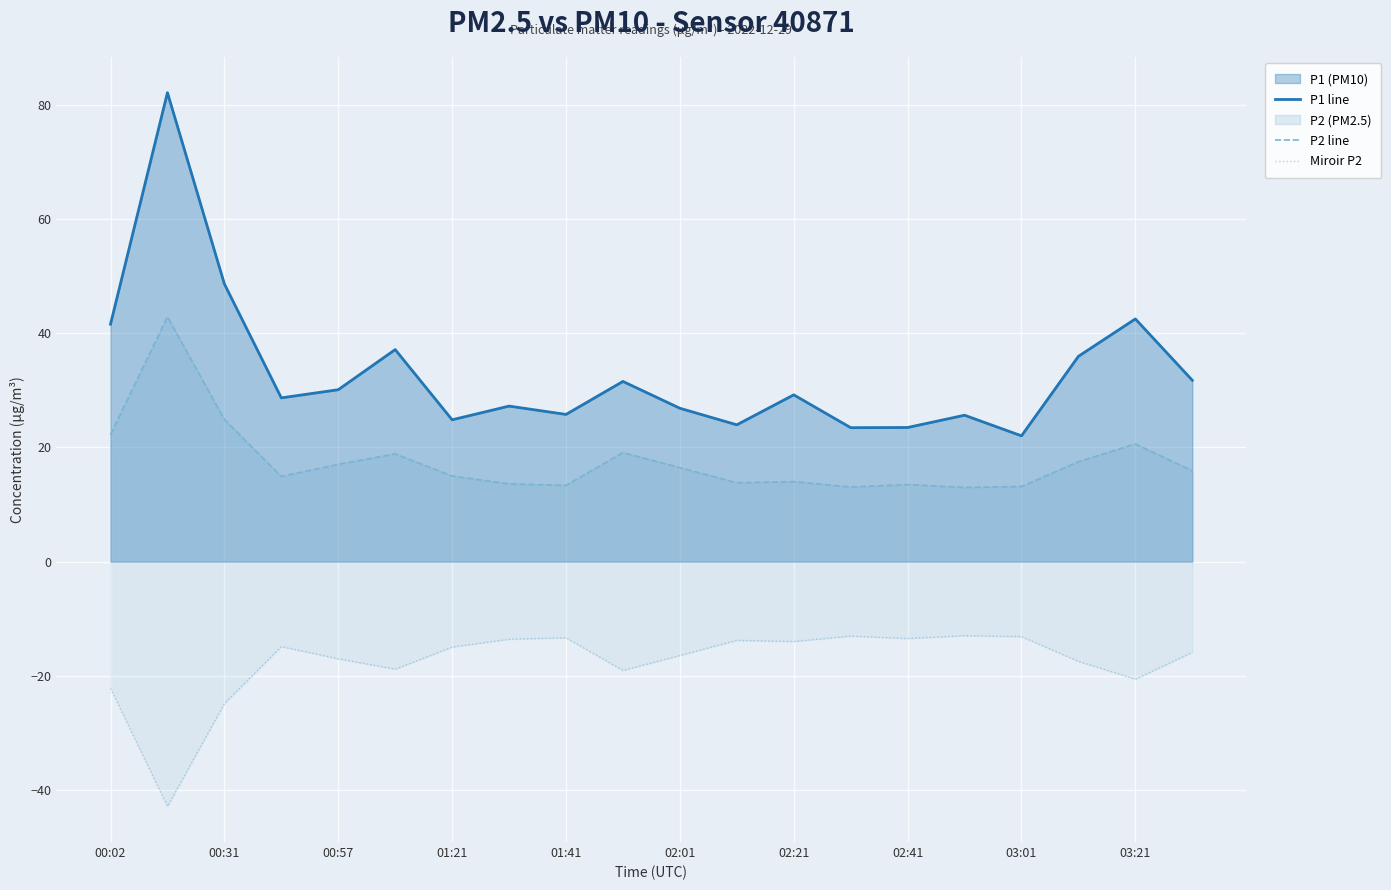

Which series has the largest range (max minus min)?

P1 line